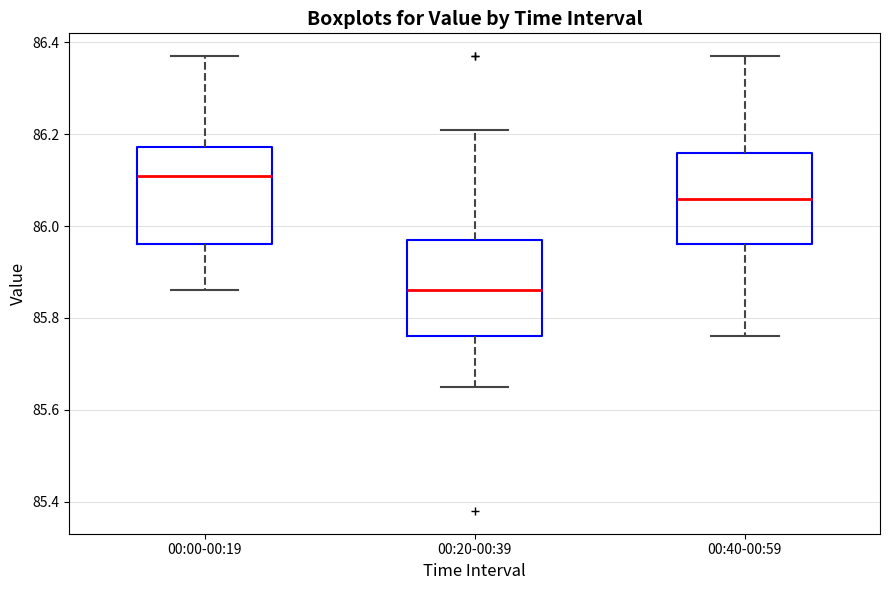

Which box has the highest median line?

00:00-00:19